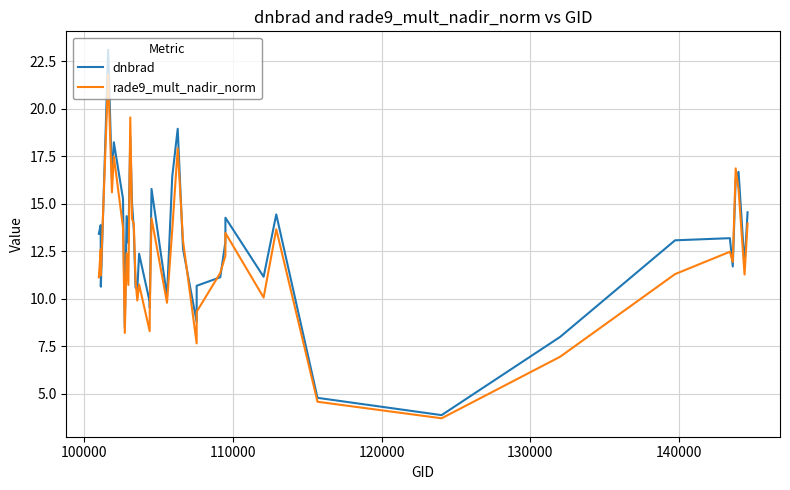

What is the value of the rade9_mult_nadir_norm point at the 29th from the left?

10.1